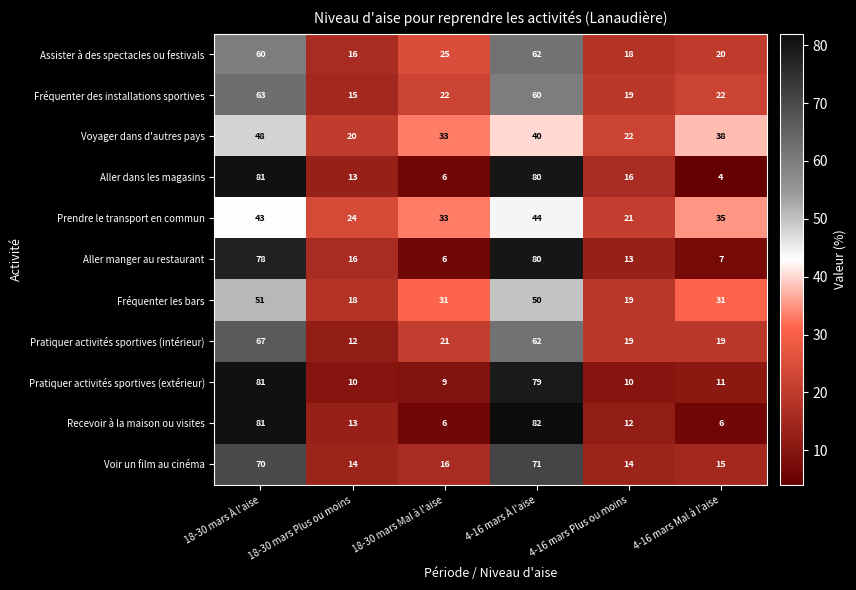

How many values in the Recevoir à la maison ou visites series are below 13?

3